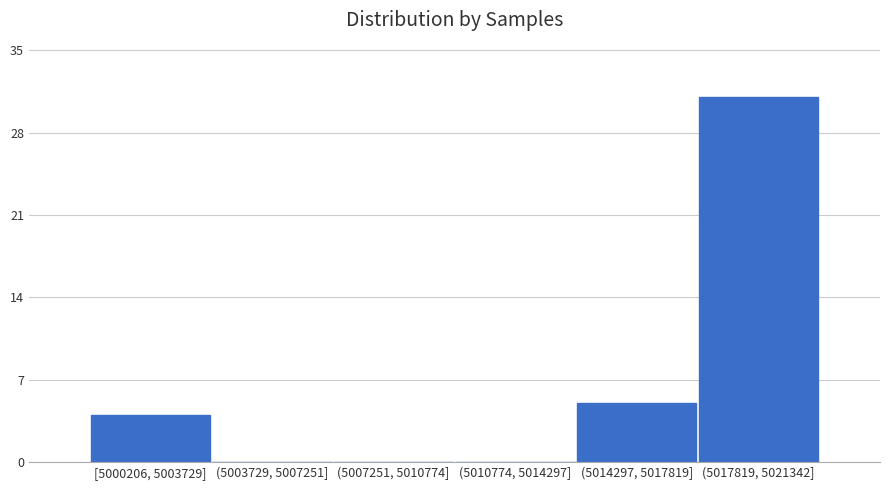

Reading left to right, transcribe all the data shown in this chart.

[5000206, 5003729]=4	(5003729, 5007251]=0	(5007251, 5010774]=0	(5010774, 5014297]=0	(5014297, 5017819]=5	(5017819, 5021342]=31